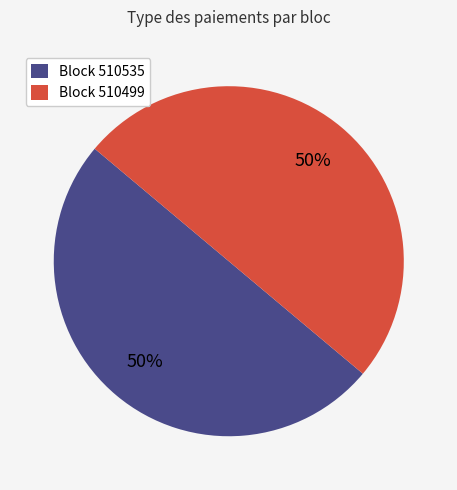

What percentage is the Block 510499 slice, to the nearest percent?

50%